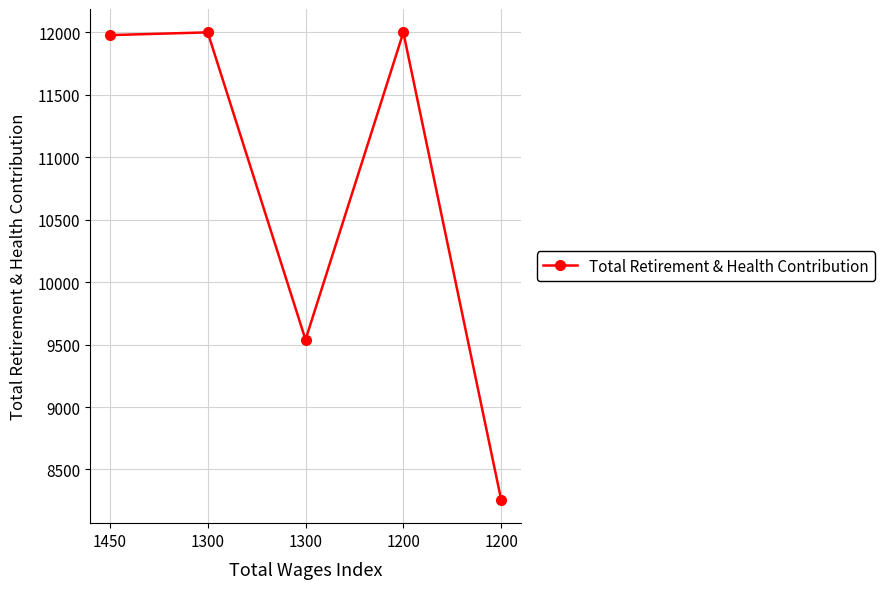

What is the change in value from 1450 to 1300?

-2439